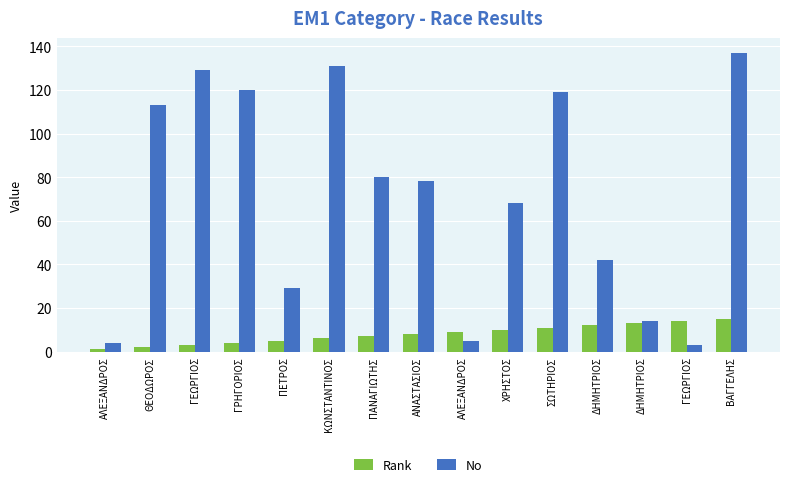

Reading right to left, what are all the values shown in this chart?

Rank: ΒΑΓΓΕΛΗΣ=15	ΓΕΩΡΓΙΟΣ=14	ΔΗΜΗΤΡΙΟΣ=13	ΔΗΜΗΤΡΙΟΣ=12	ΣΩΤΗΡΙΟΣ=11	ΧΡΗΣΤΟΣ=10	ΑΛΕΞΑΝΔΡΟΣ=9	ΑΝΑΣΤΑΣΙΟΣ=8	ΠΑΝΑΓΙΩΤΗΣ=7	ΚΩΝΣΤΑΝΤΙΝΟΣ=6	ΠΕΤΡΟΣ=5	ΓΡΗΓΟΡΙΟΣ=4	ΓΕΩΡΓΙΟΣ=3	ΘΕΟΔΩΡΟΣ=2	ΑΛΕΞΑΝΔΡΟΣ=1
No: ΒΑΓΓΕΛΗΣ=137	ΓΕΩΡΓΙΟΣ=3	ΔΗΜΗΤΡΙΟΣ=14	ΔΗΜΗΤΡΙΟΣ=42	ΣΩΤΗΡΙΟΣ=119	ΧΡΗΣΤΟΣ=68	ΑΛΕΞΑΝΔΡΟΣ=5	ΑΝΑΣΤΑΣΙΟΣ=78	ΠΑΝΑΓΙΩΤΗΣ=80	ΚΩΝΣΤΑΝΤΙΝΟΣ=131	ΠΕΤΡΟΣ=29	ΓΡΗΓΟΡΙΟΣ=120	ΓΕΩΡΓΙΟΣ=129	ΘΕΟΔΩΡΟΣ=113	ΑΛΕΞΑΝΔΡΟΣ=4